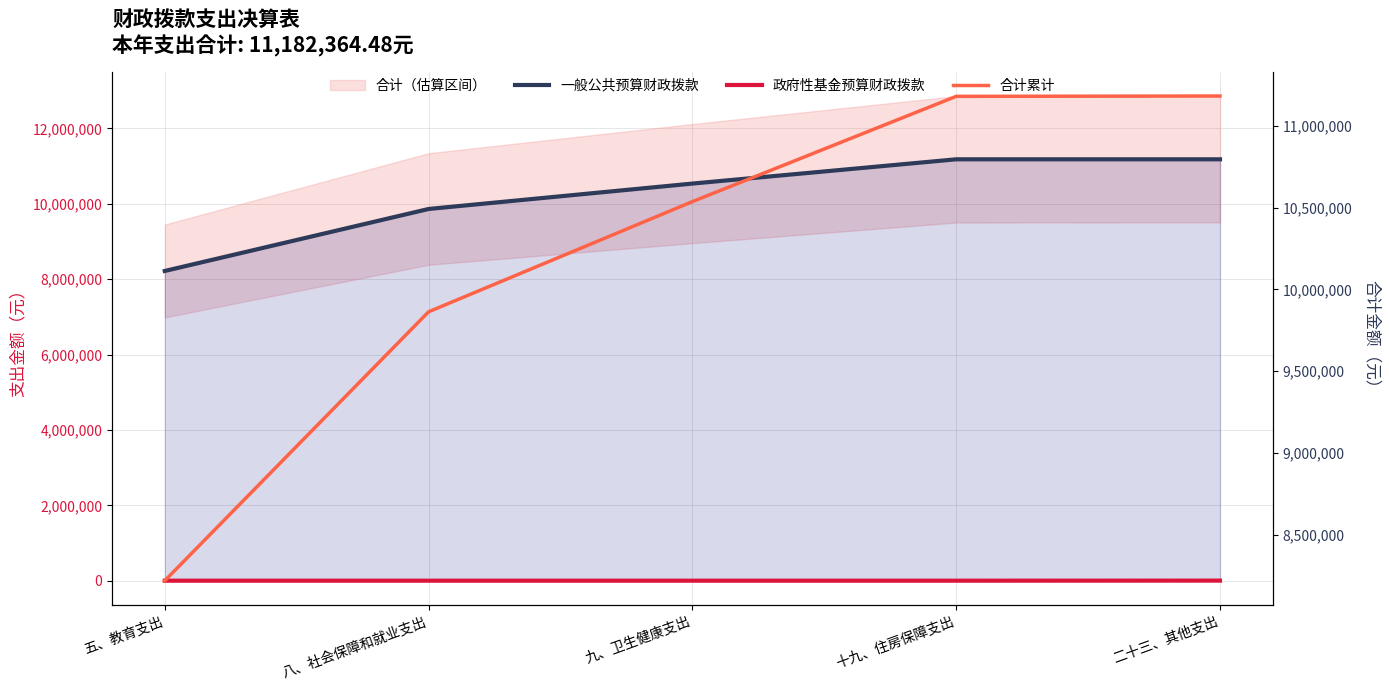

The 政府性基金预算财政拨款 series shows 3434.2 at 二十三、其他支出. True or false?

False